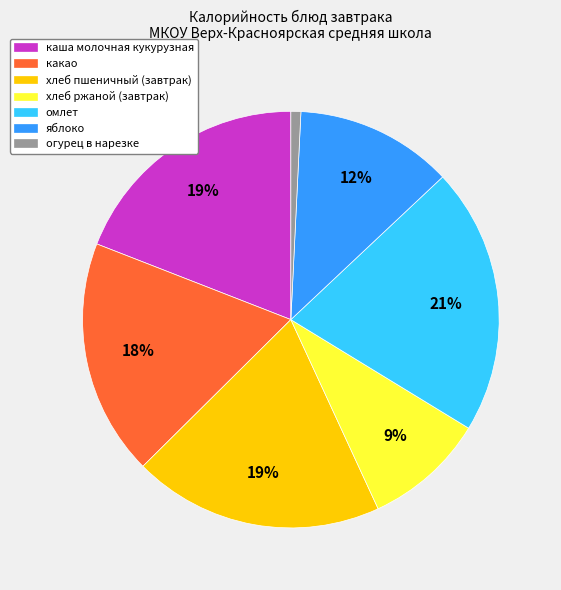

Is какао the majority of the pie?

No